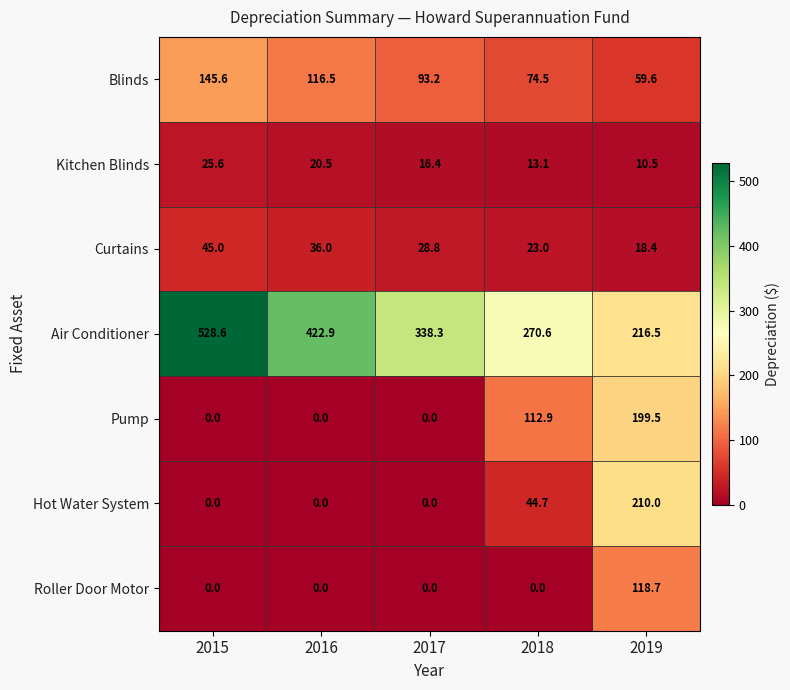

How many categories are shown in the chart?

5